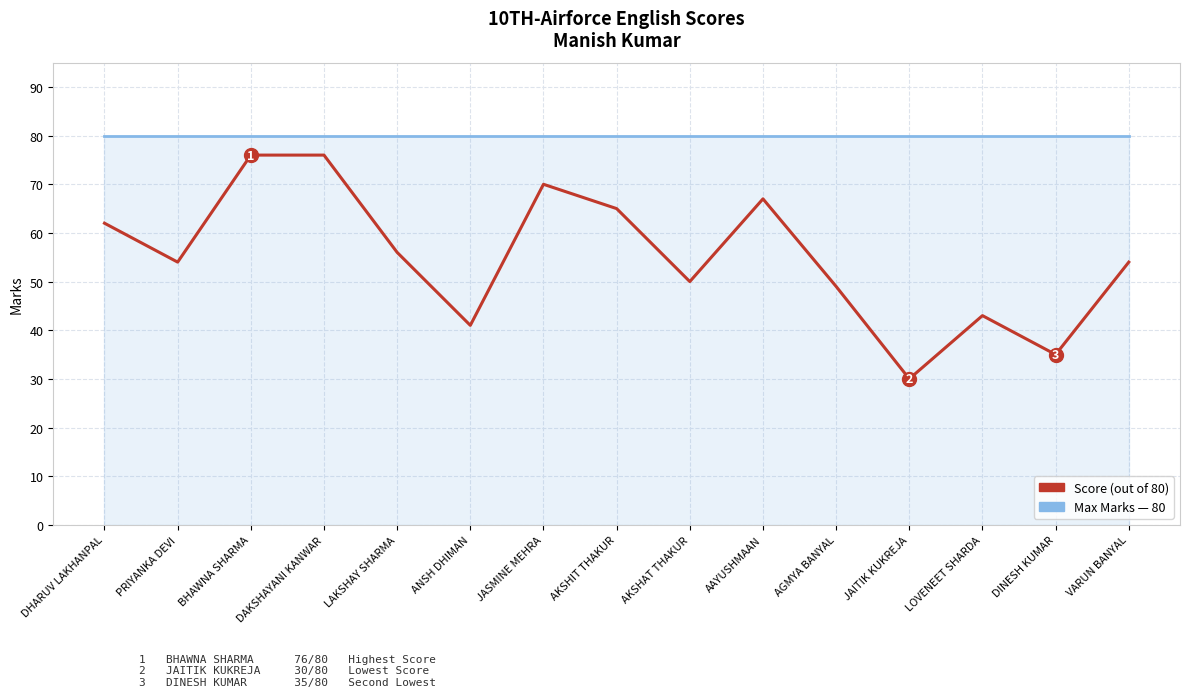

What position from the left is DAKSHAYANI KANWAR?

4